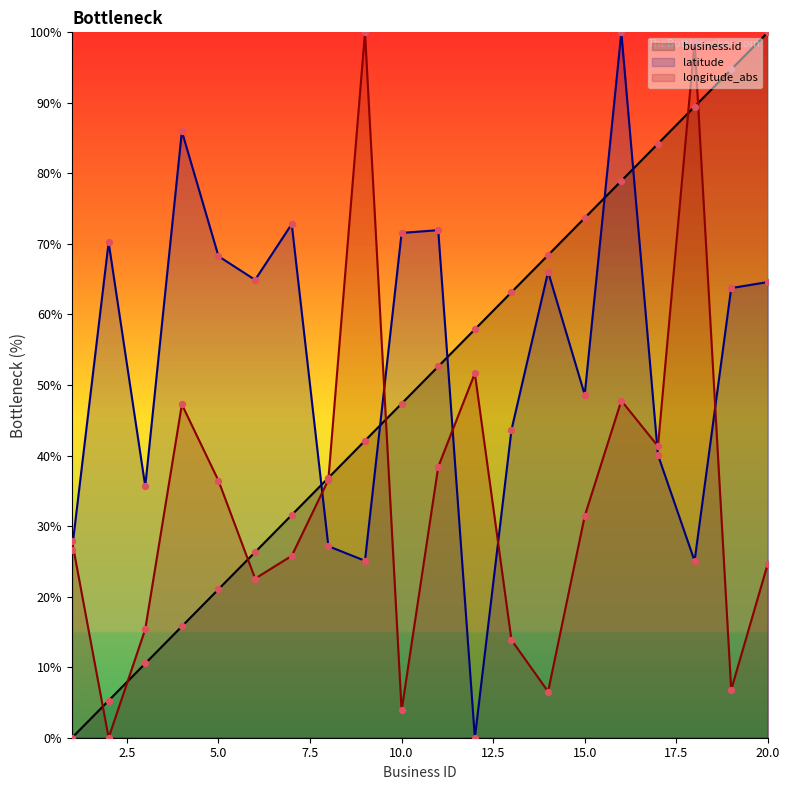

Which series reaches the minimum Y coordinate?

business.id